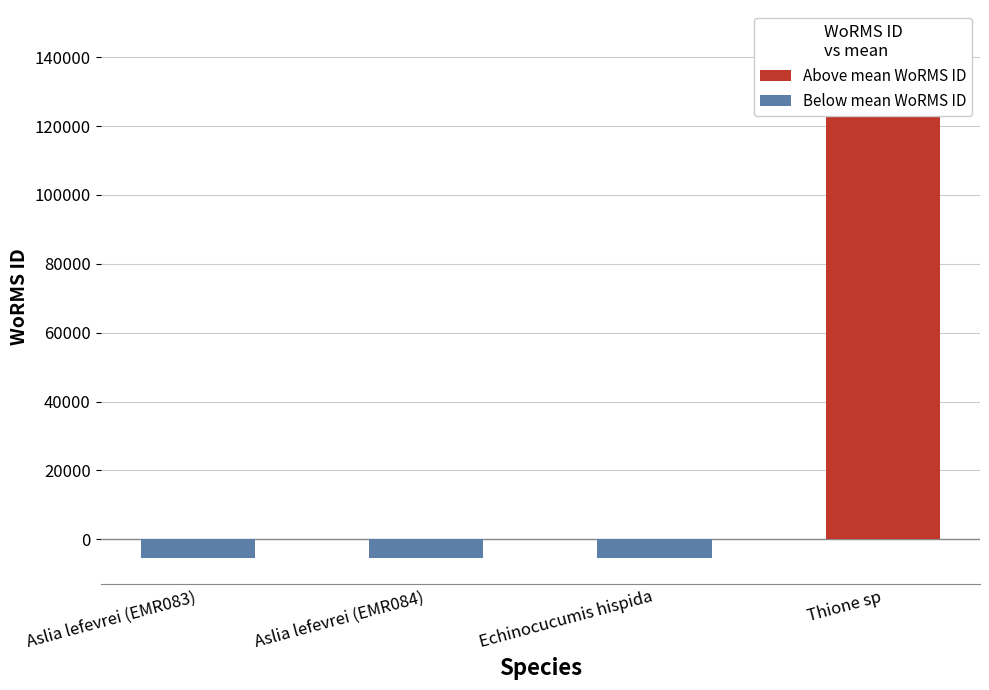

Rank the series at Aslia lefevrei (EMR084) from highest to lowest value.

Above mean WoRMS ID, Below mean WoRMS ID